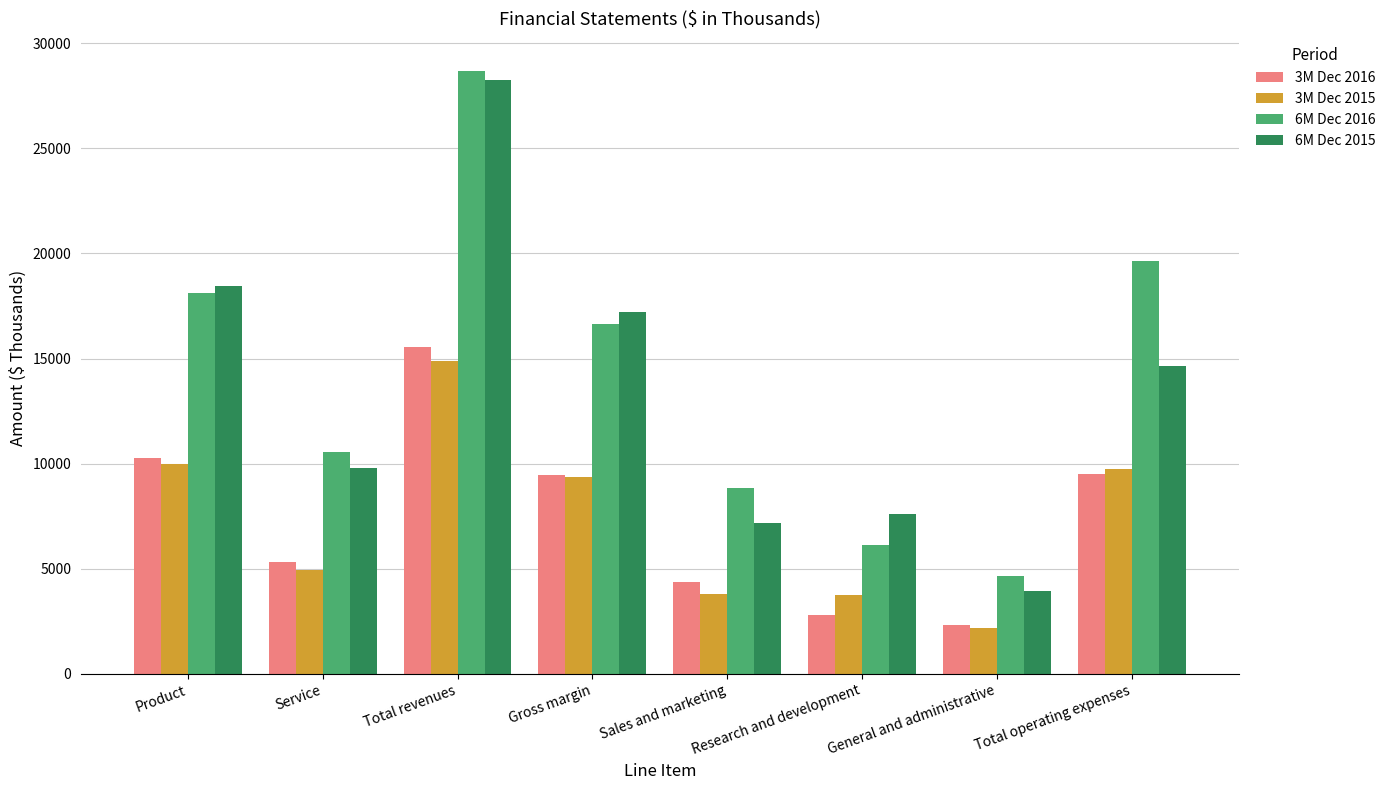

What is the difference between the highest and lowest values at Service?

5633